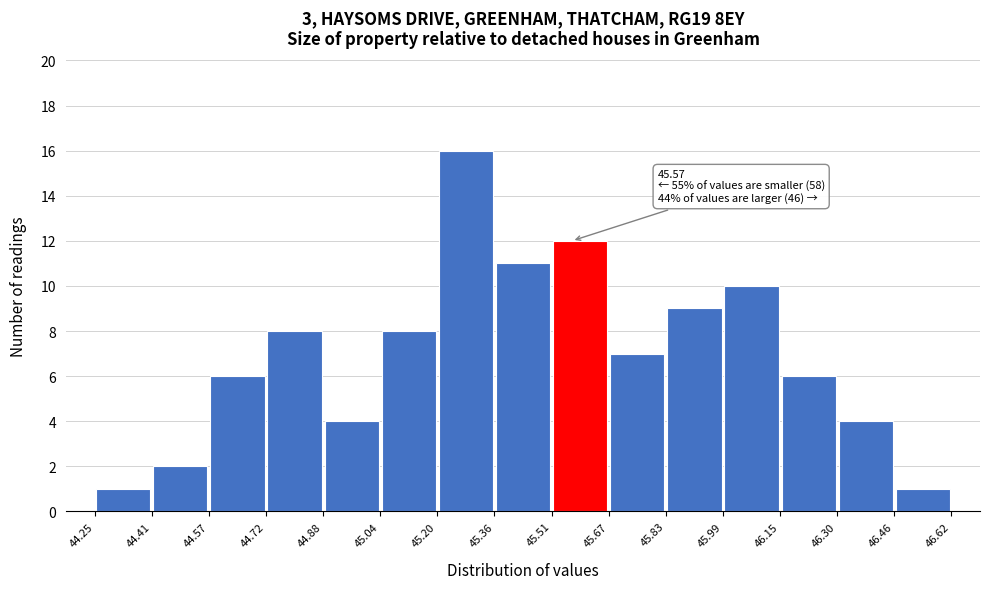

Which range on the x-axis has the tallest bar?

45.20 to 45.36